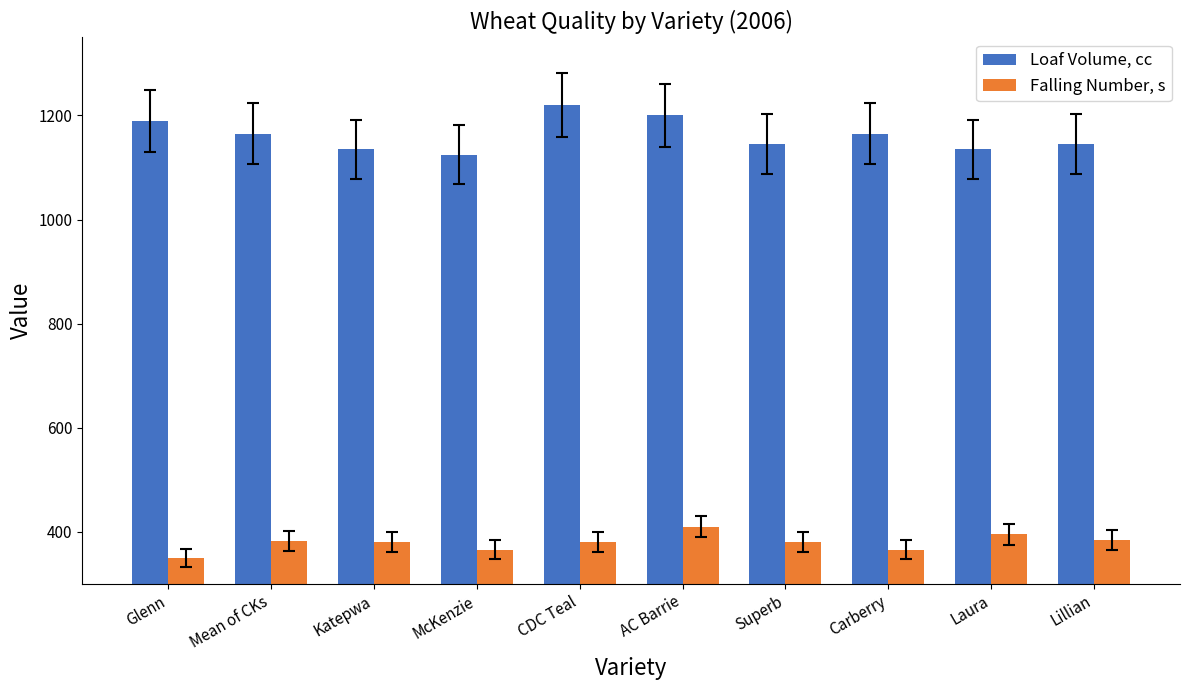

Are the bars horizontal?

No